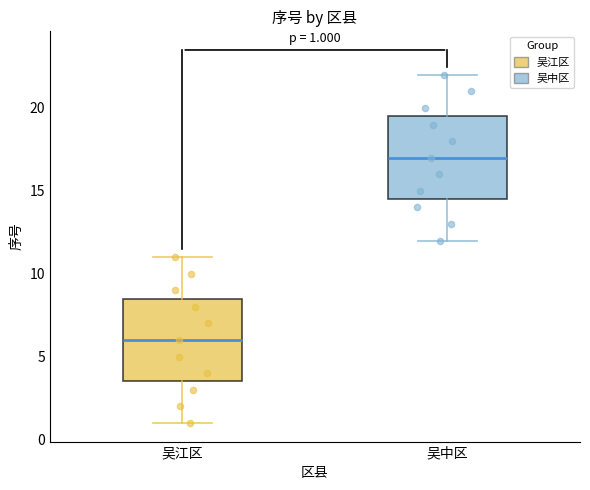

Which box has the lowest median line?

吴江区